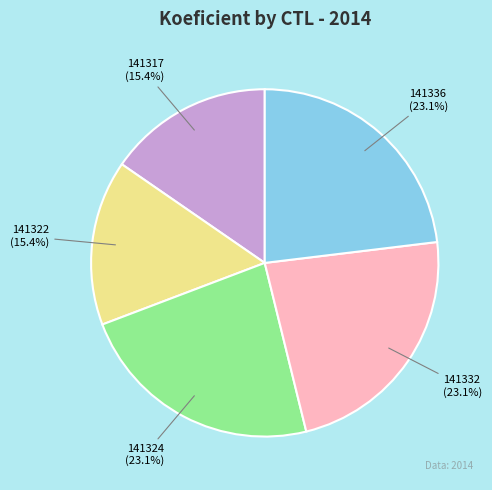

What portion of the pie excludes 141317?

84.6%